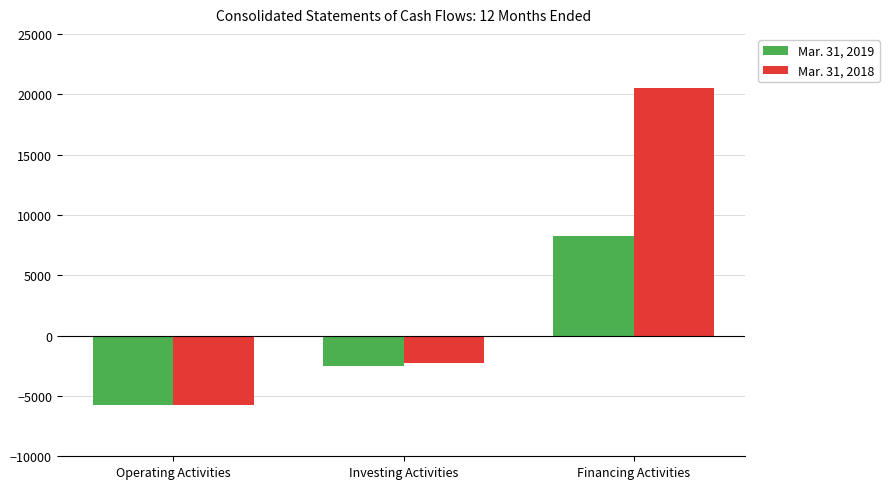

Is the value of Mar. 31, 2019 at Financing Activities greater than the value of Mar. 31, 2018 at Investing Activities?

Yes